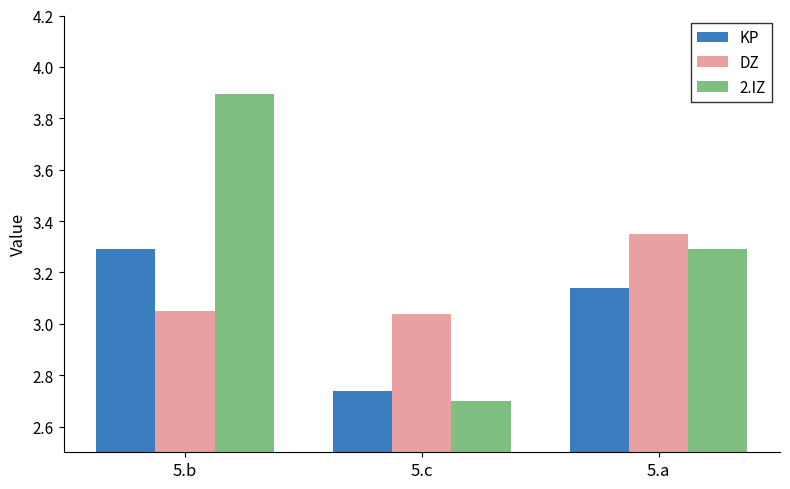

True or false: 2.IZ has a value of 2.7 at 5.c.

True